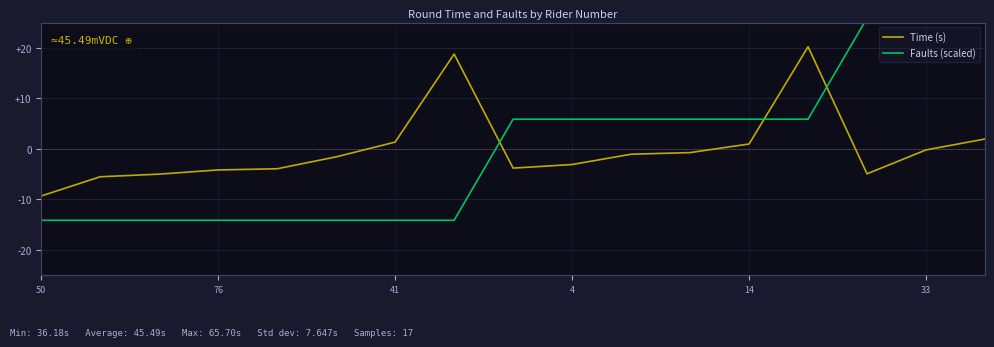

The value of Time (s) at 76 is -5.9. True or false?

False